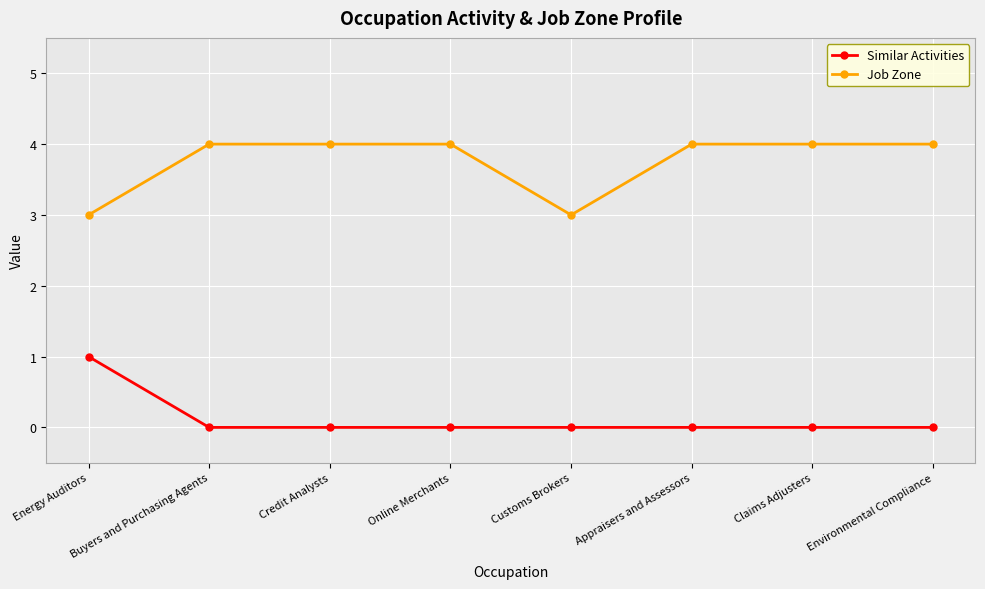

Which series has the largest total across all categories?

Job Zone